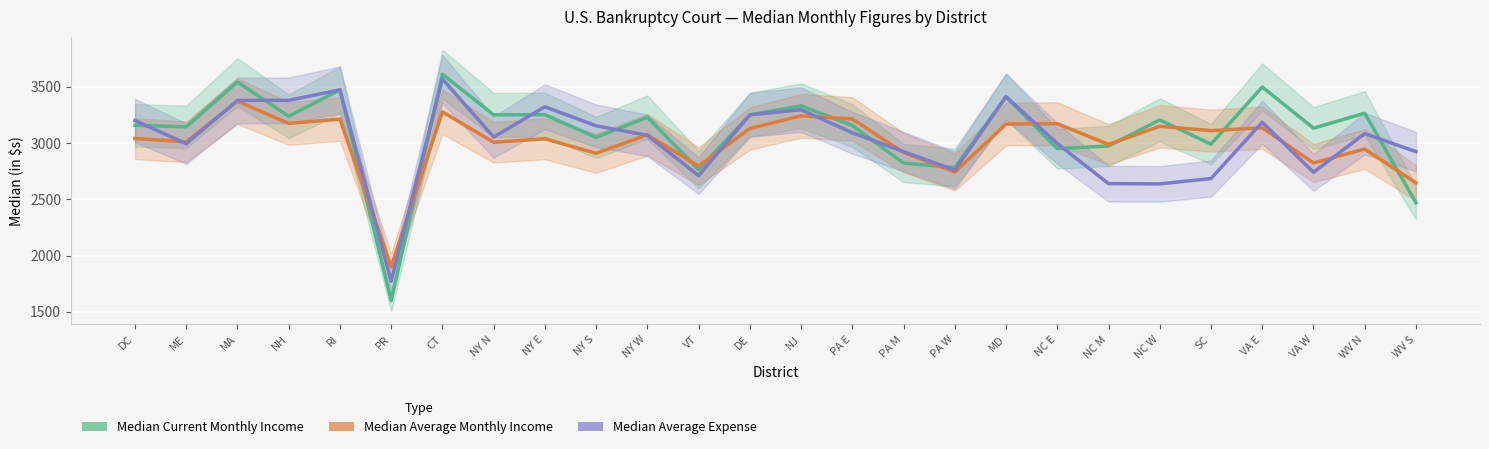

At NC W, list the series in order from smallest to largest.

Median Average Expense, Median Average Monthly Income, Median Current Monthly Income